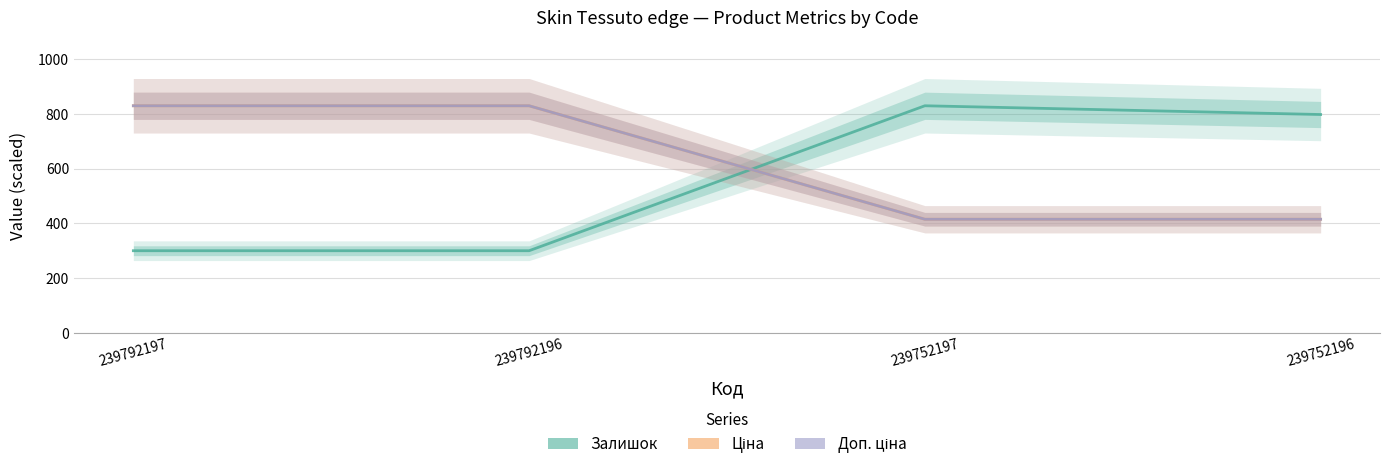

At which label does Залишок reach its minimum?

239792197